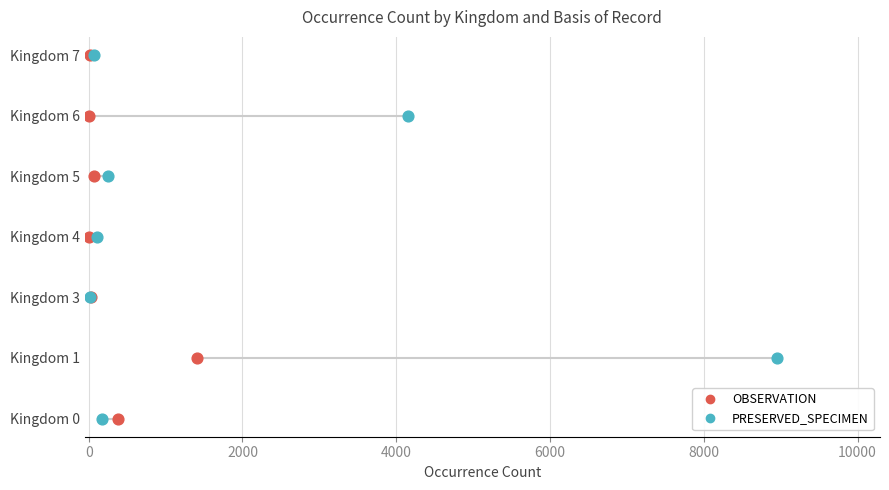

What are all the series names shown in the legend?

OBSERVATION, PRESERVED_SPECIMEN